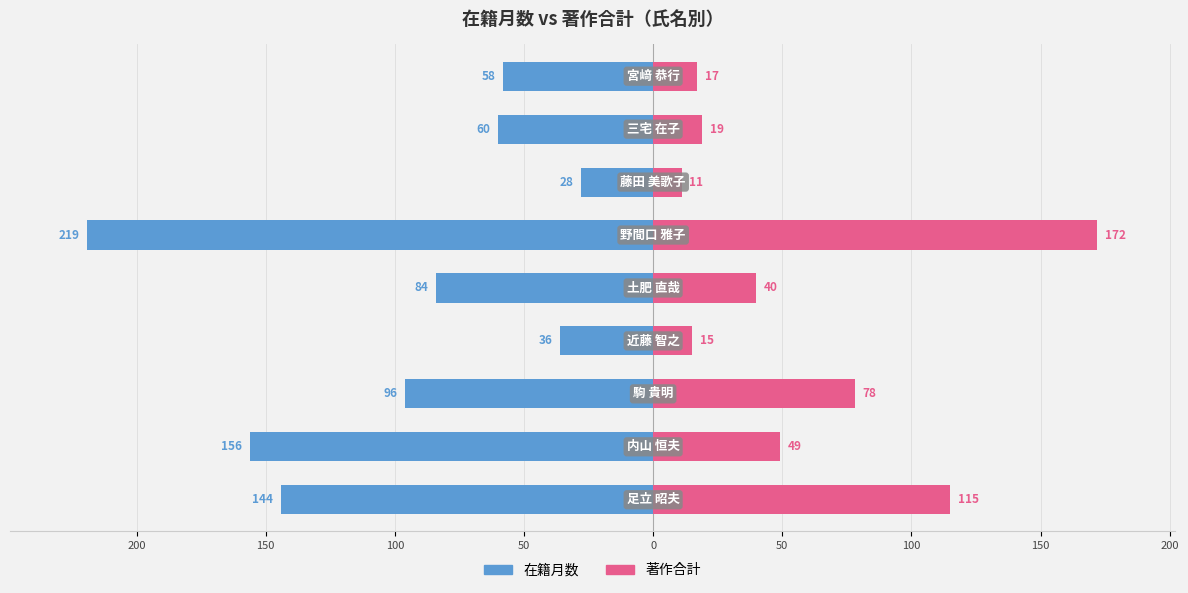

At how many categories does at least one series exceed -6?

9